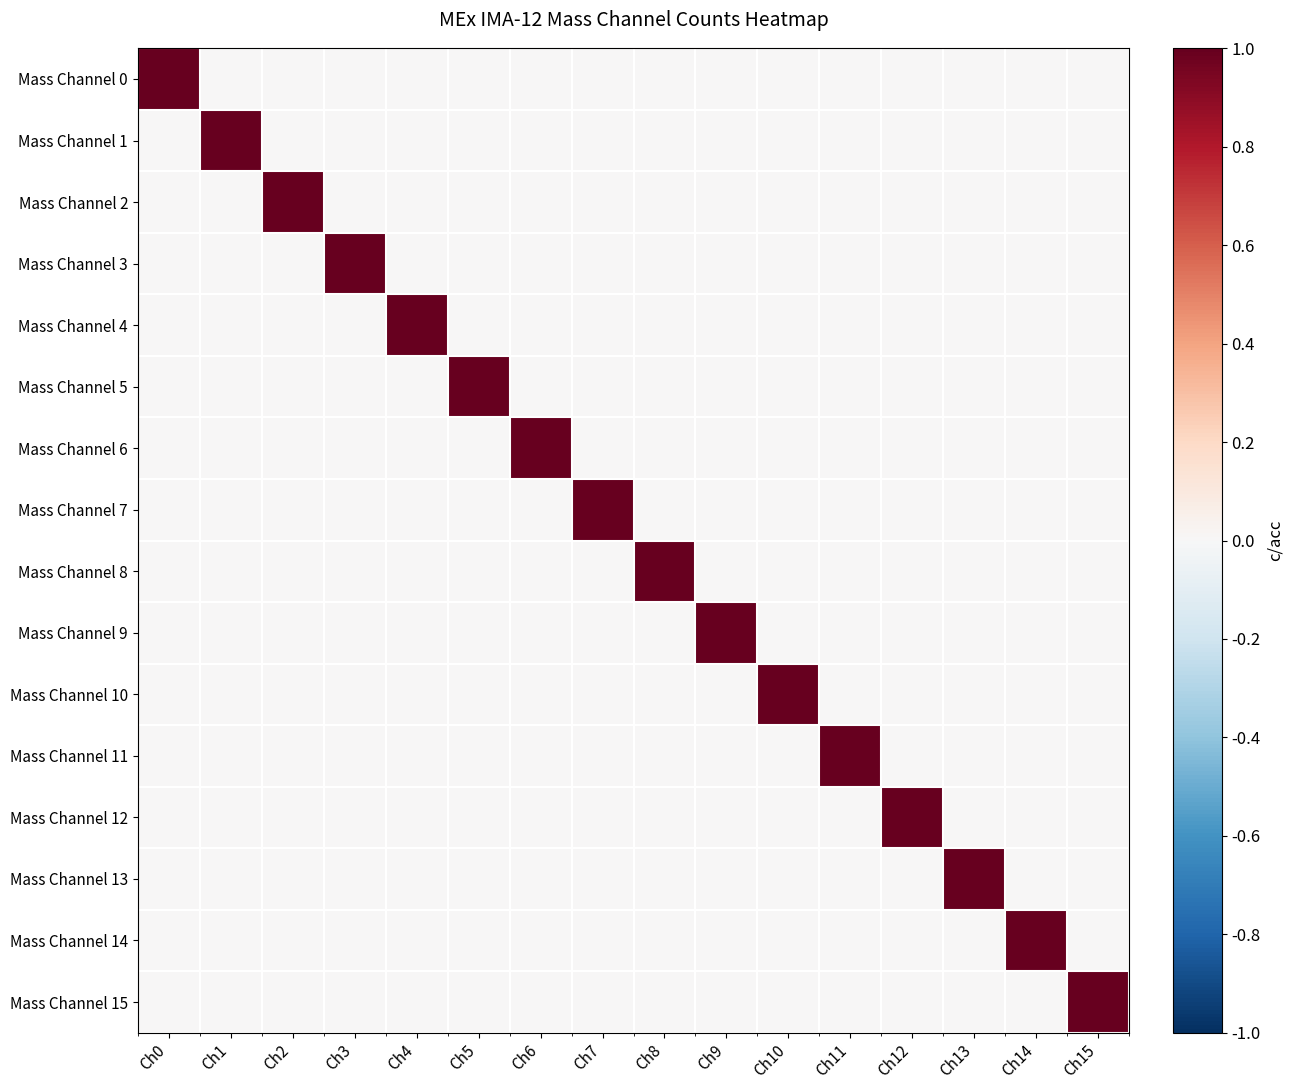

At Ch0, list the series in order from smallest to largest.

Mass Channel 1, Mass Channel 2, Mass Channel 3, Mass Channel 4, Mass Channel 5, Mass Channel 6, Mass Channel 7, Mass Channel 8, Mass Channel 9, Mass Channel 10, Mass Channel 11, Mass Channel 12, Mass Channel 13, Mass Channel 14, Mass Channel 15, Mass Channel 0